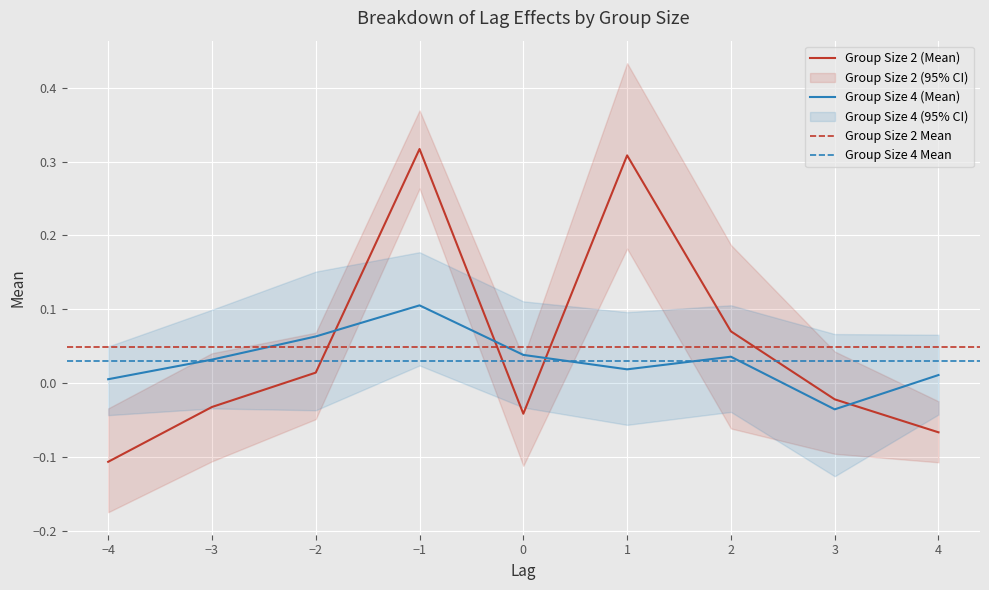

Is it true that Group Size 2 (Mean) equals -0.1 at 0?

False